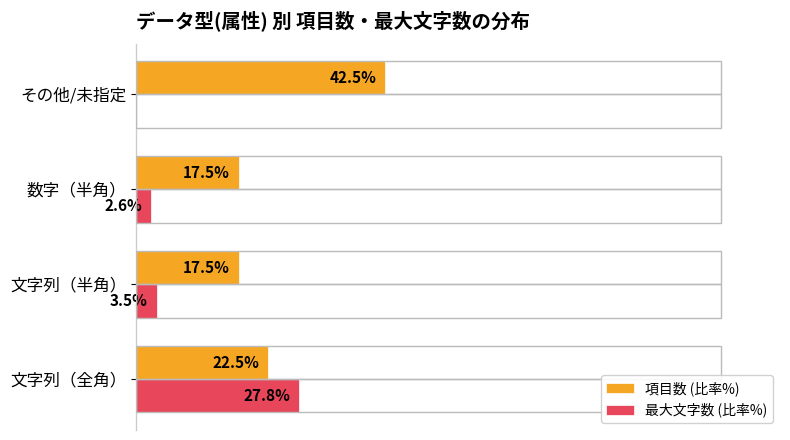

At which label is 最大文字数 (比率%) closest to 13?

文字列（半角）